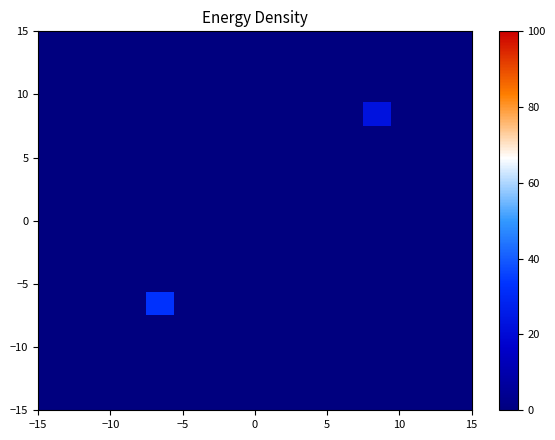

How many categories are shown in the chart?

16